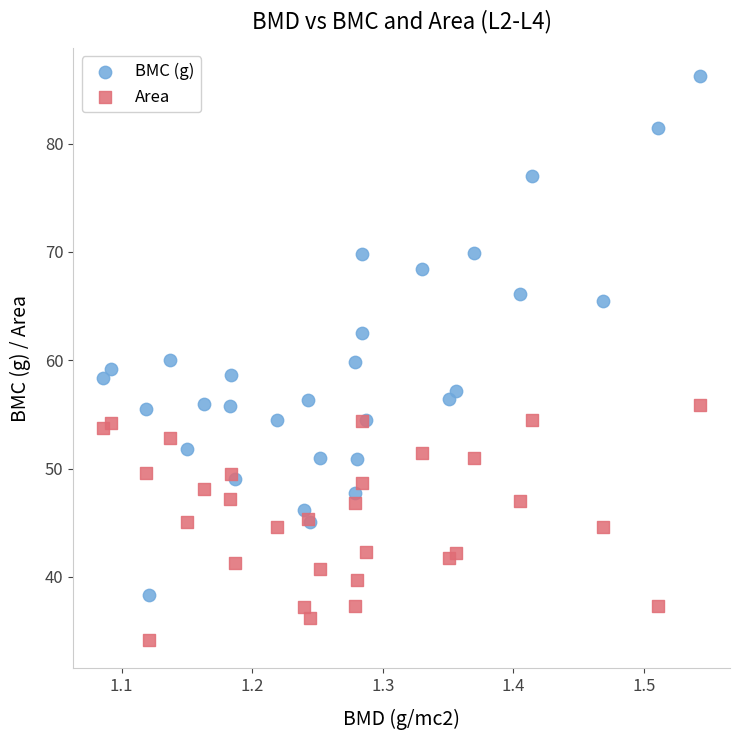

What is the X range (max minus min) for the scatter plot?

0.5